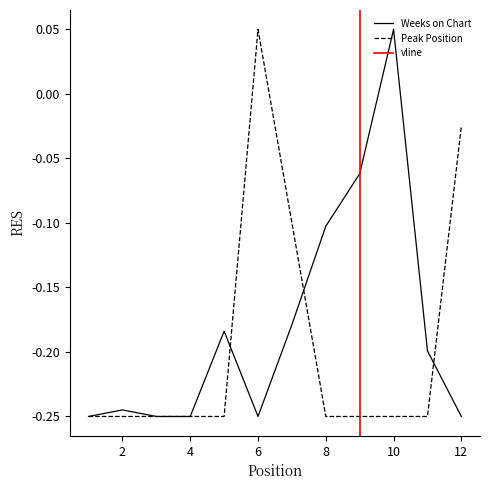

Count the number of data series in this chart.

2